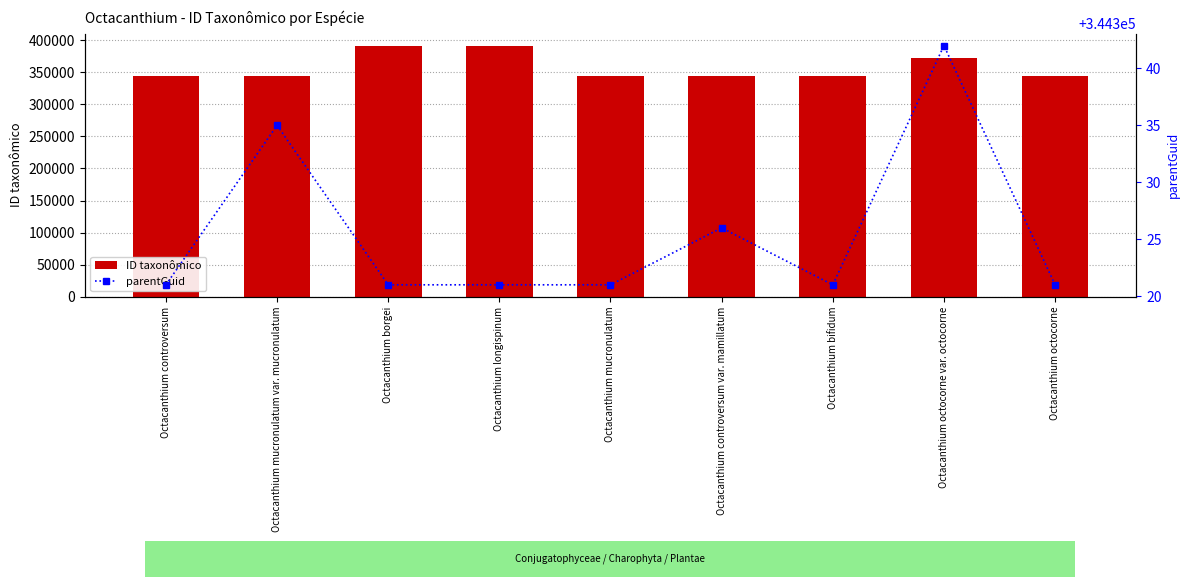

What is the label of the 4th bar from the left?

Octacanthium longispinum